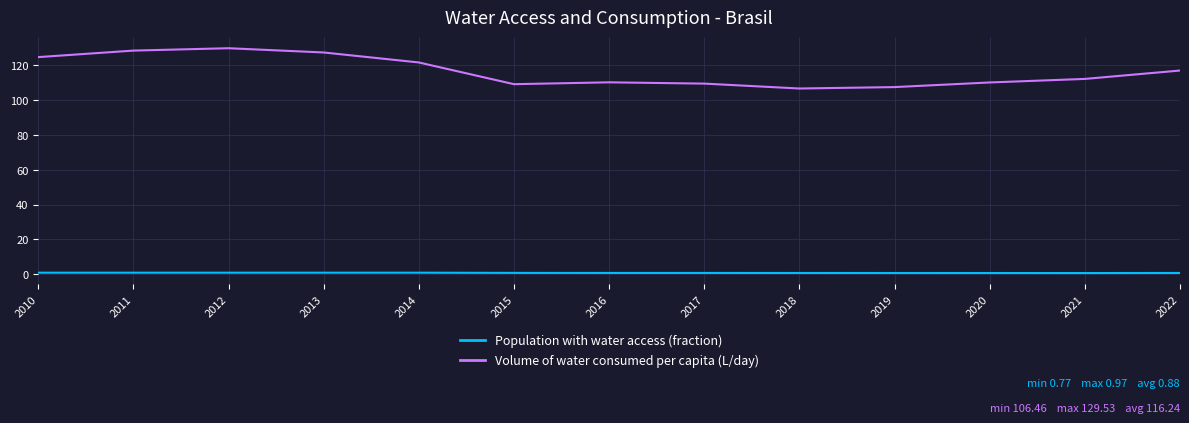

How many lines are shown in the chart?

2